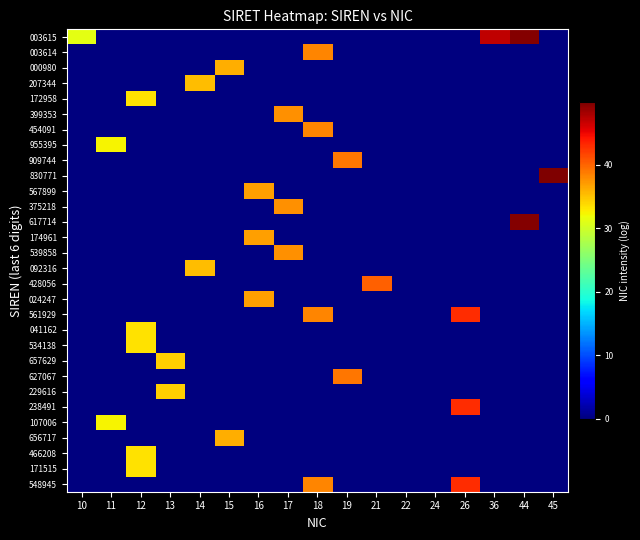

What is the total value across all series at 18?

153.5